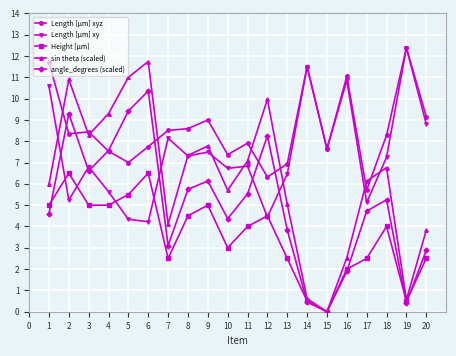

What is the value of the Length [µm] xyz point at the 1st from the left?

11.7